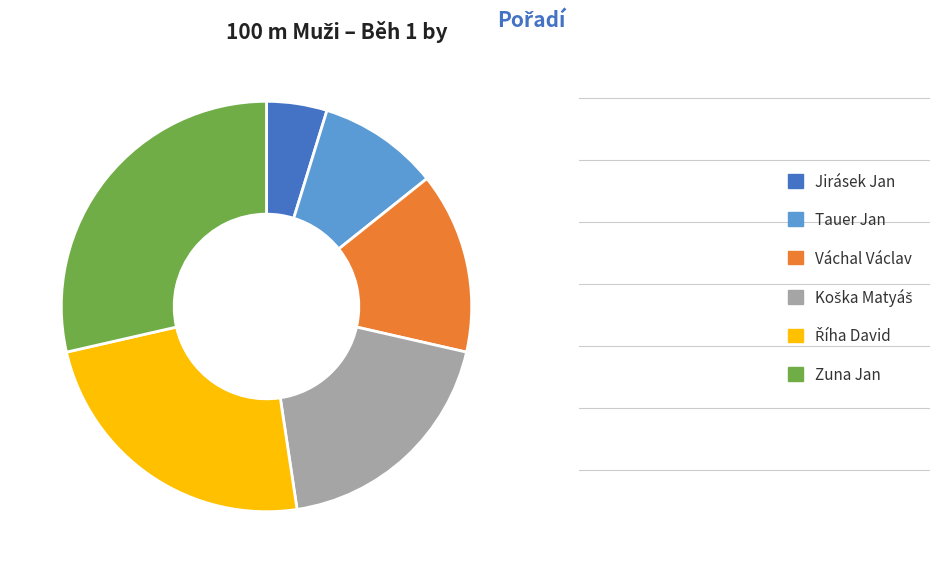

What is the largest slice in the pie chart?

Zuna Jan